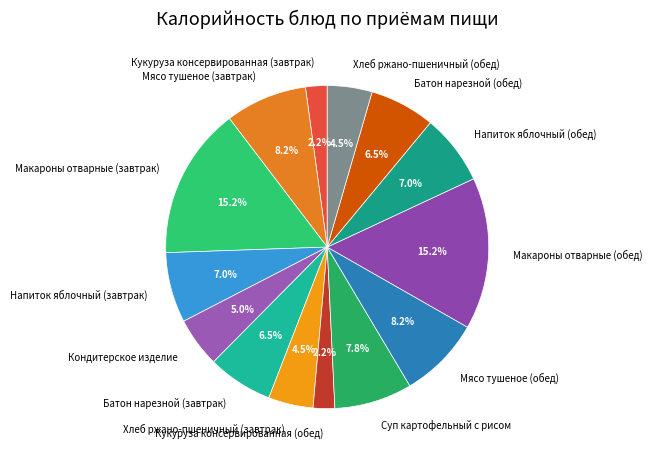

Is there any slice that represents more than half of the pie?

No